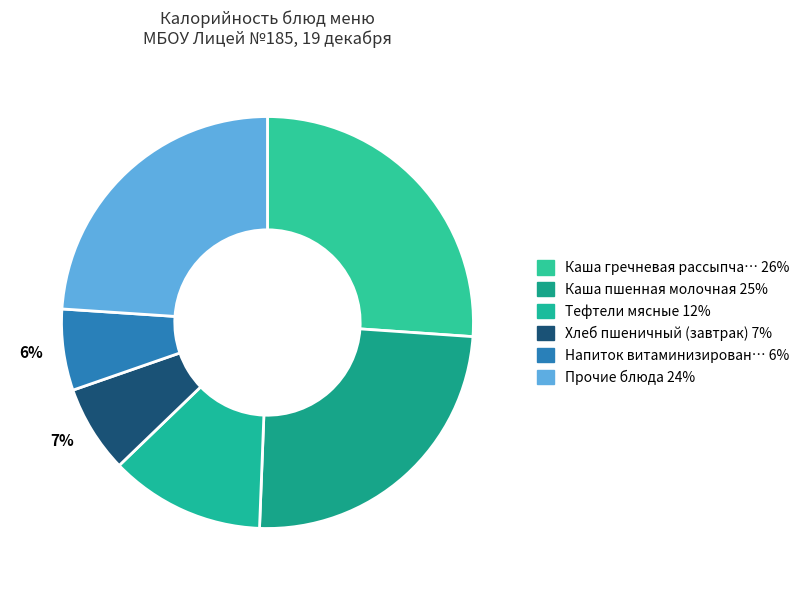

How many slices are in this pie chart?

6